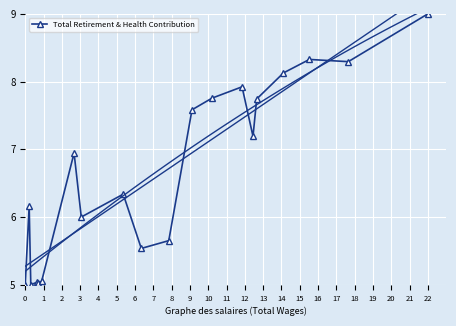

How many interior local valleys (lower than both neighbors) does the data have?

6